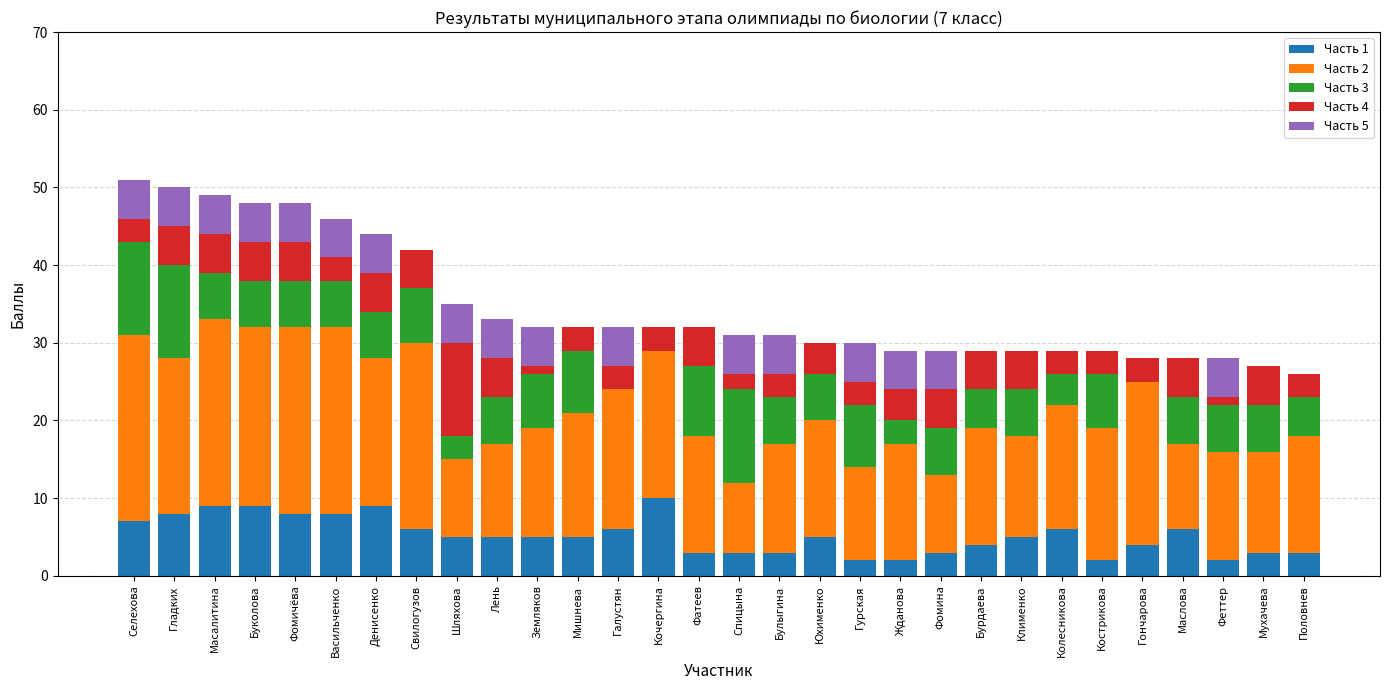

What is the total value across all series at Юхименко?

30